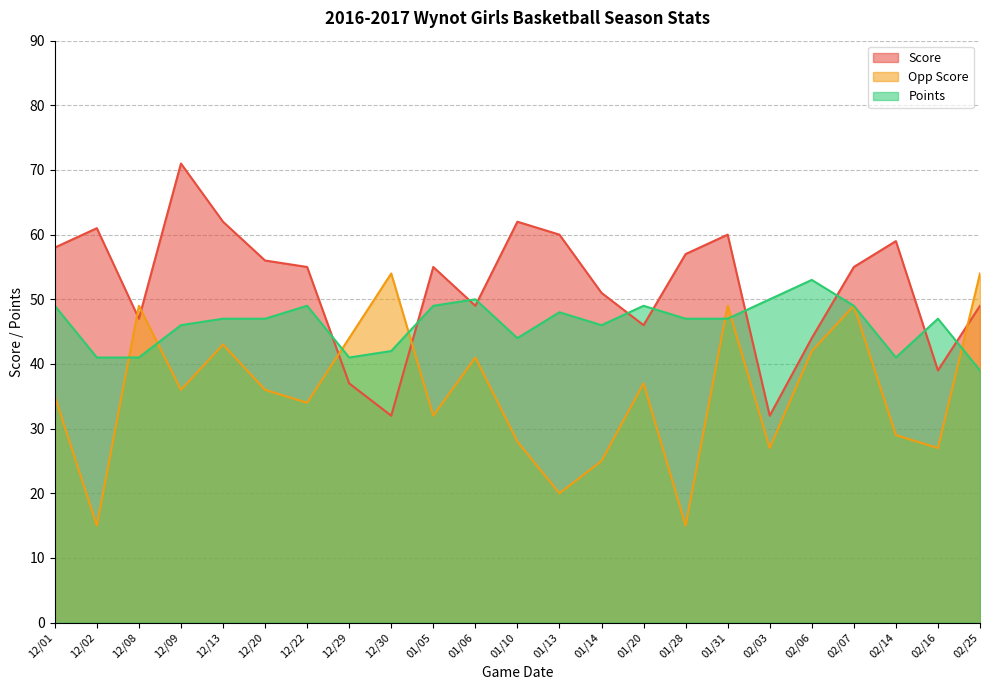

What is the sum of the Opp Score values at 02/14 and 02/07?

78